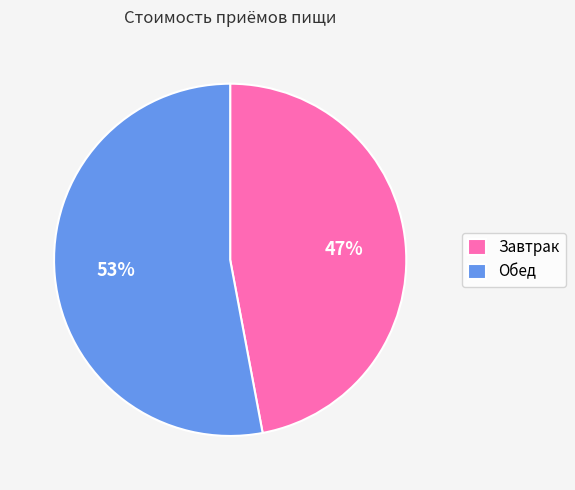

What is the ratio of the value at Завтрак to the value at Обед?

0.9